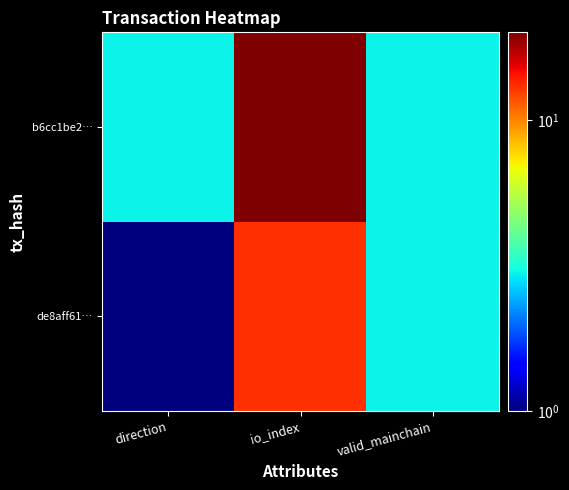

List the series in order of their peak value, highest first.

b6cc1be2…, de8aff61…